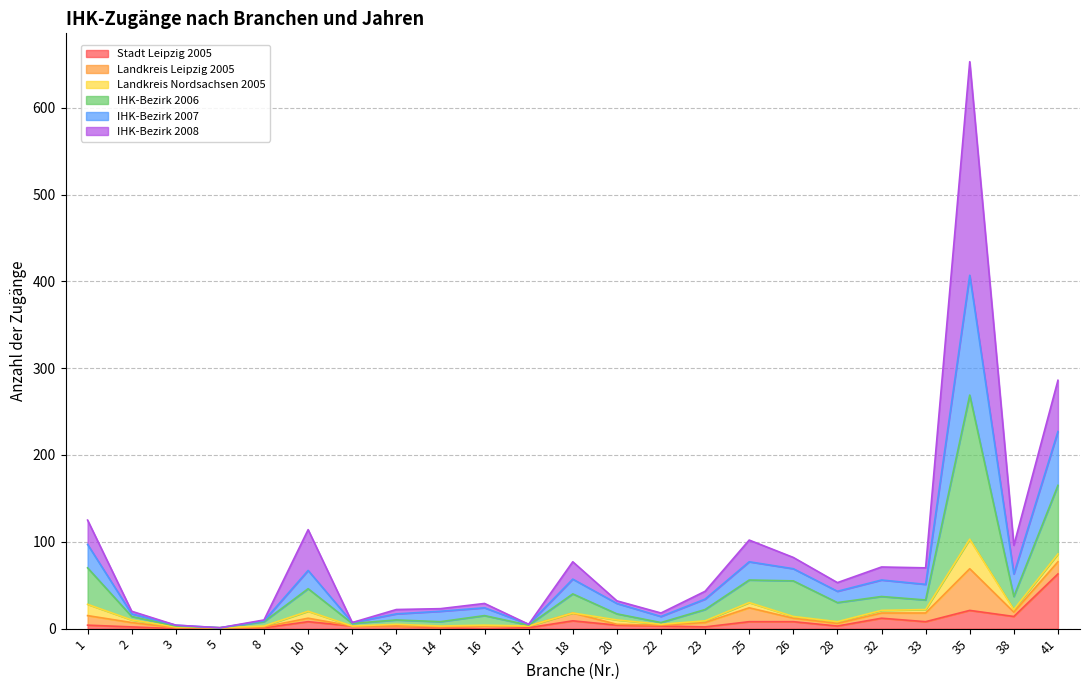

True or false: IHK-Bezirk 2007 and IHK-Bezirk 2006 intersect in this chart.

False